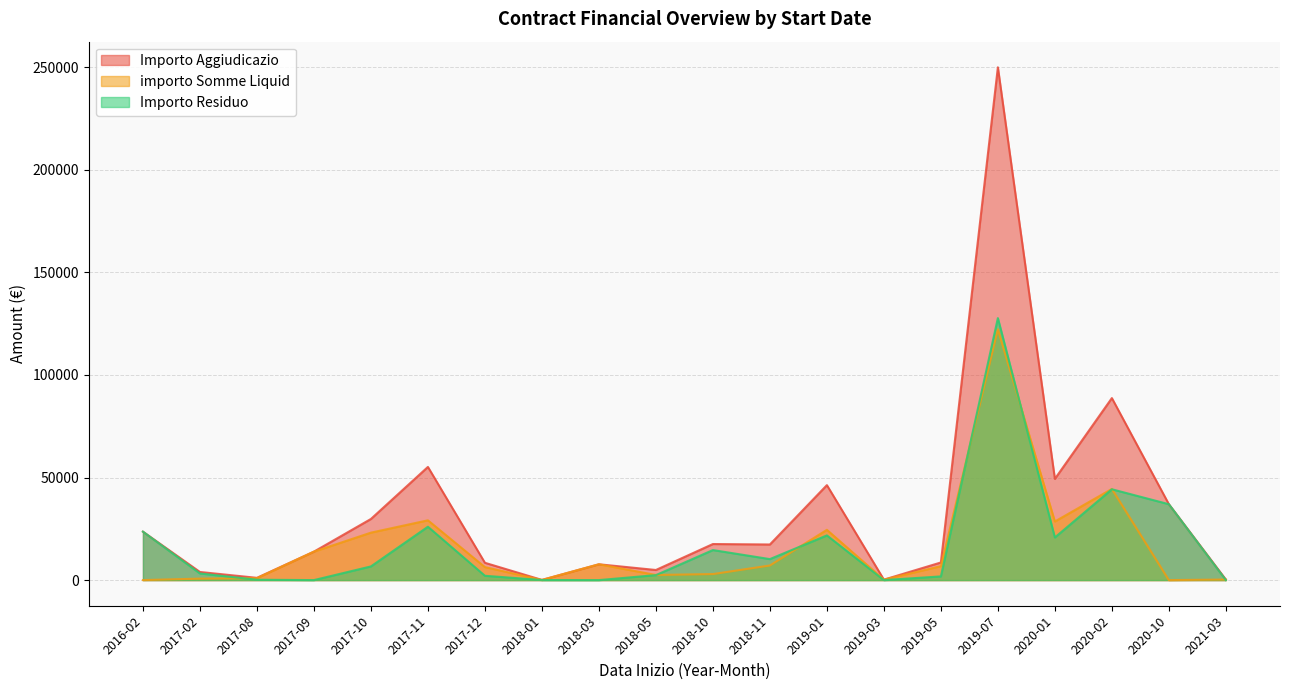

Between 2020-02 and 2019-05, which series saw the biggest shift?

Importo Aggiudicazio